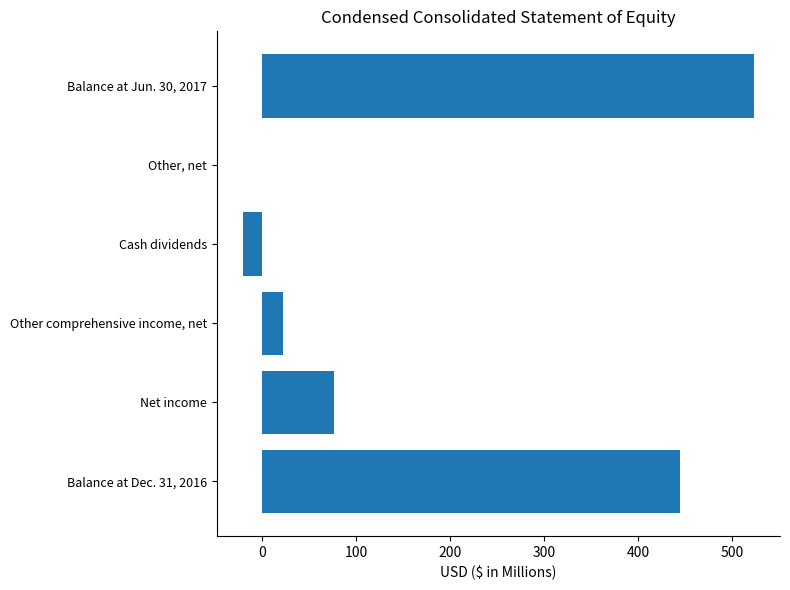

What is the change in value from Balance at Dec. 31, 2016 to Cash dividends?

-464.9